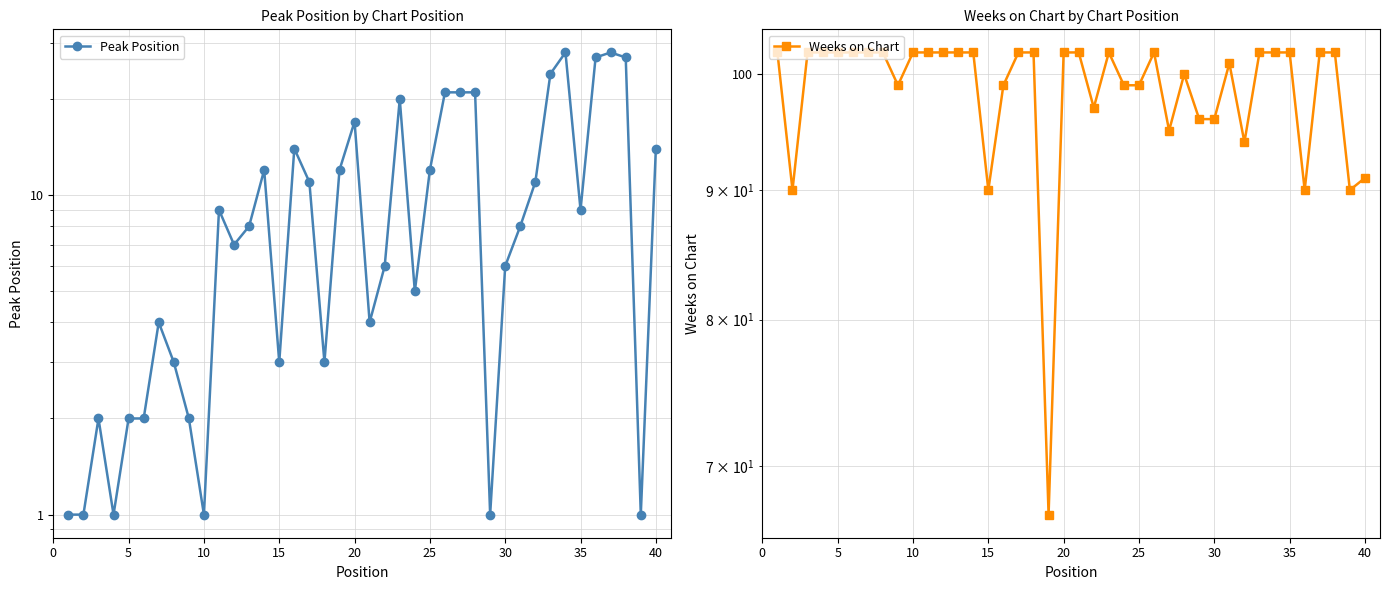

True or false: Weeks on Chart and Peak Position intersect in this chart.

False